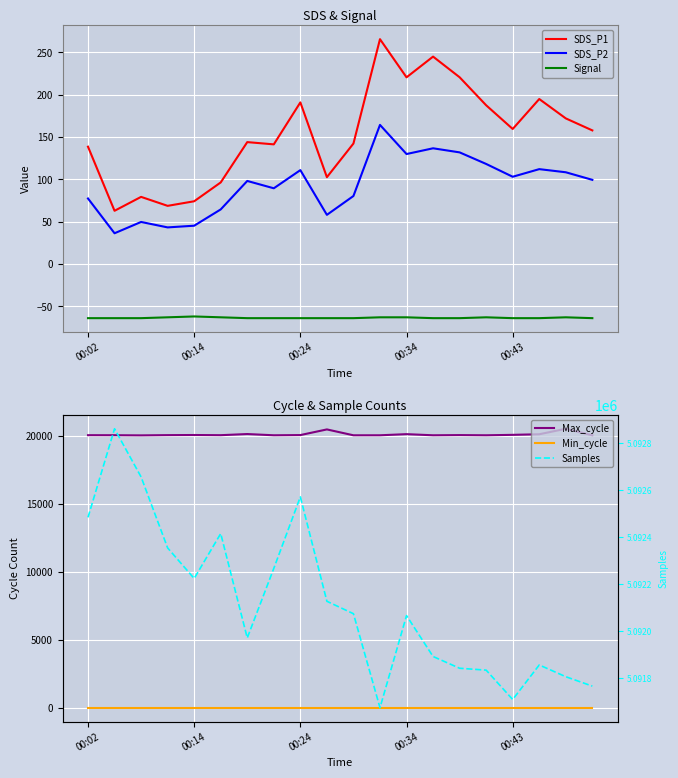

Which series has the widest spread of values?

Samples